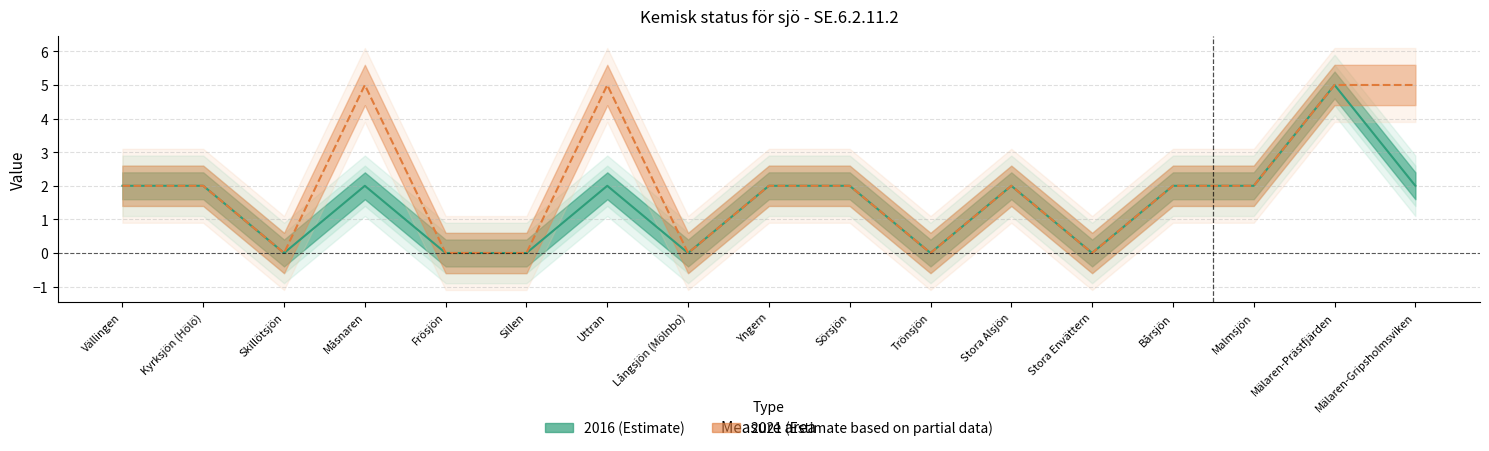

What position from the right is Frösjön?

13